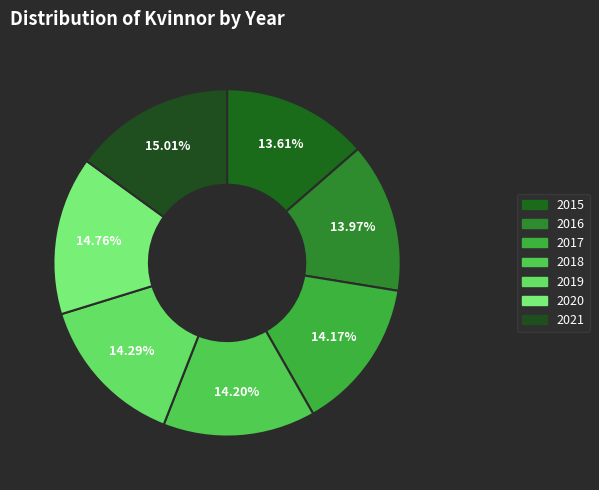

How many slices are in this pie chart?

7